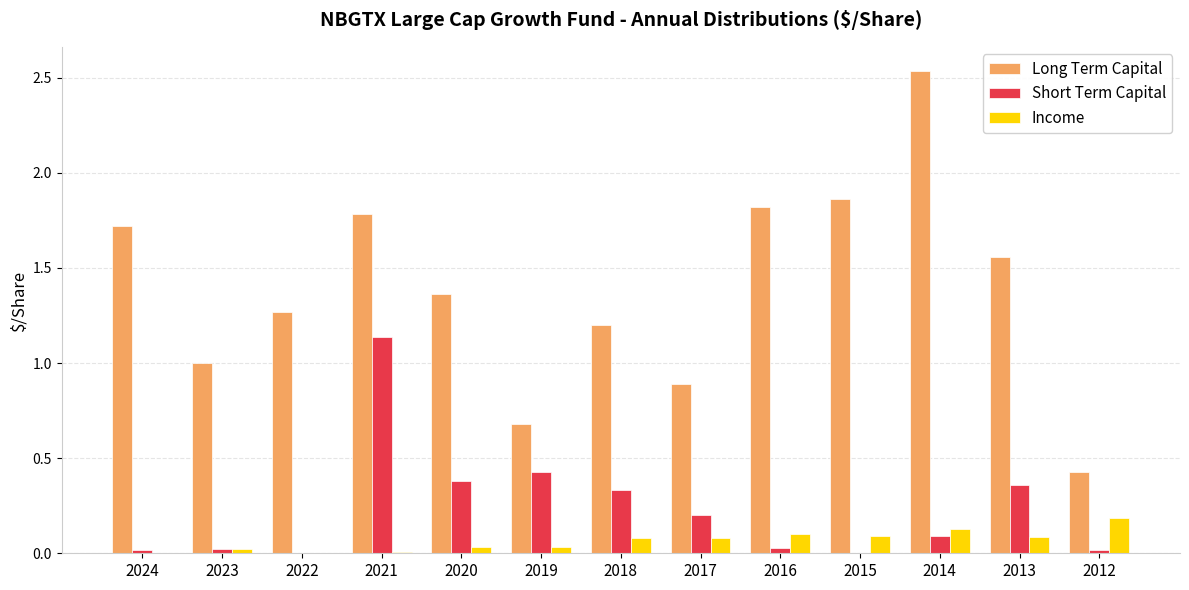

At which category is the sum across all series the highest?

2021